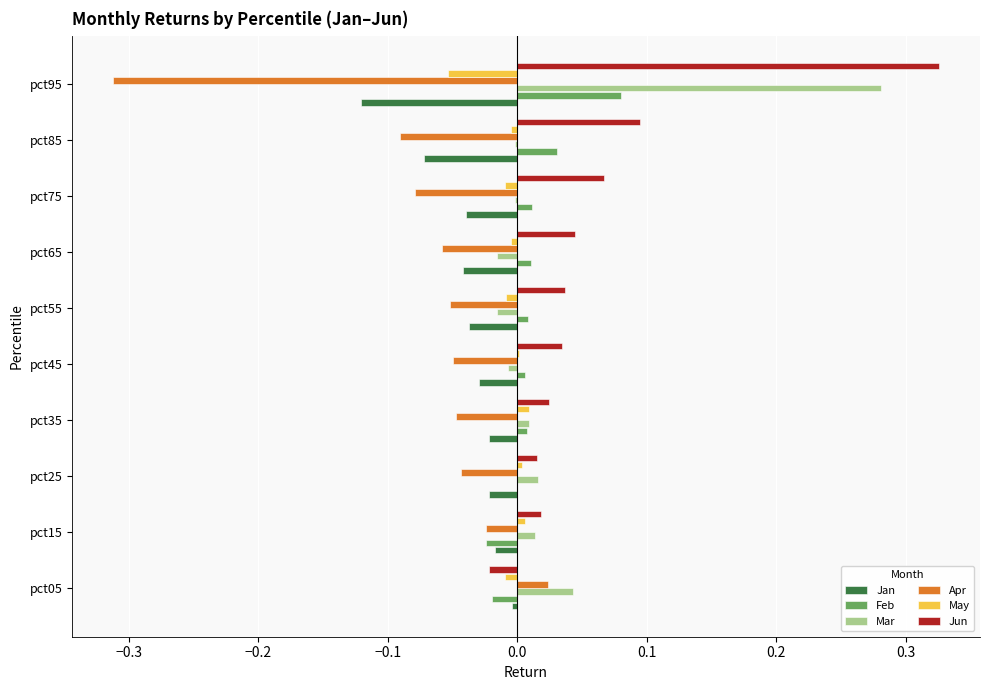

Which category has the highest value across all series?

pct95